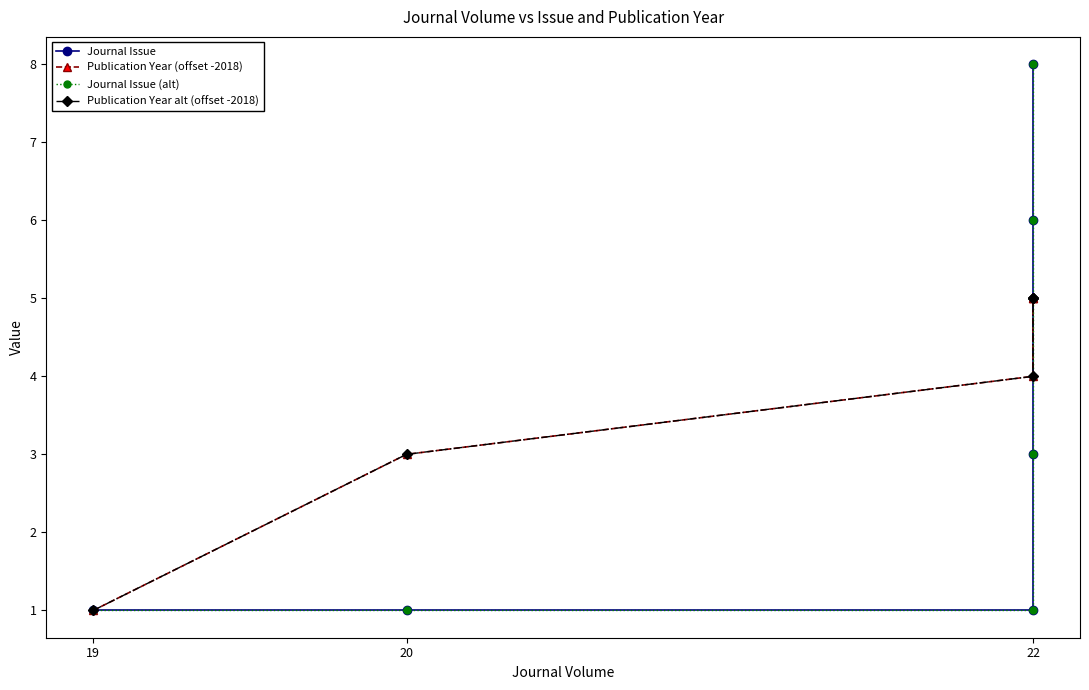

Which series ends up on top after the final intersection of Publication Year alt (offset -2018) and Journal Issue (alt)?

Journal Issue (alt)